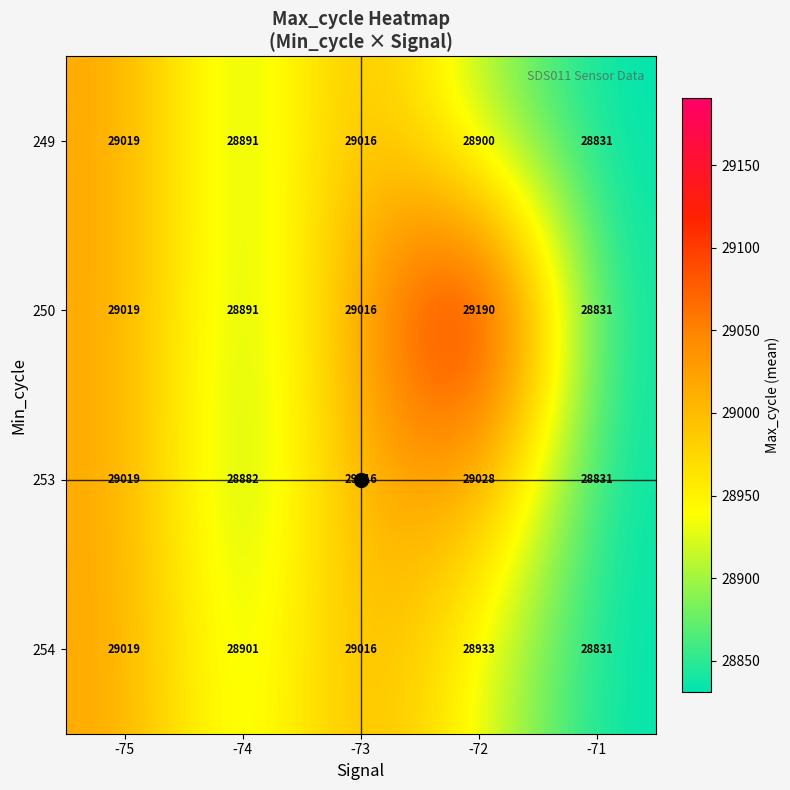

Which series has the widest spread of values?

250